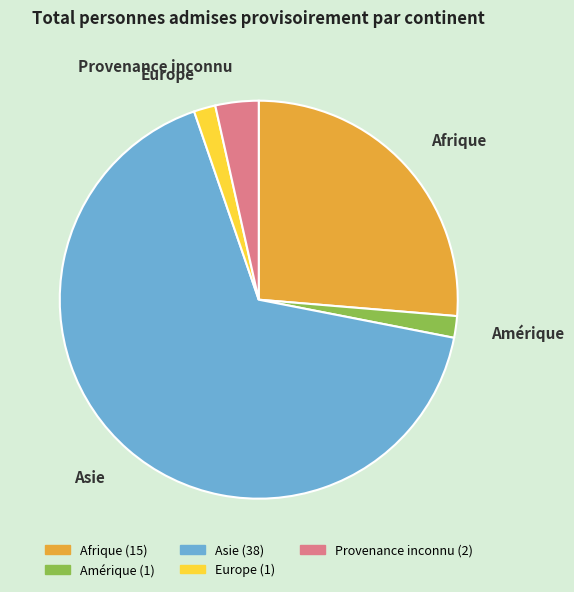

How many slices are in this pie chart?

5